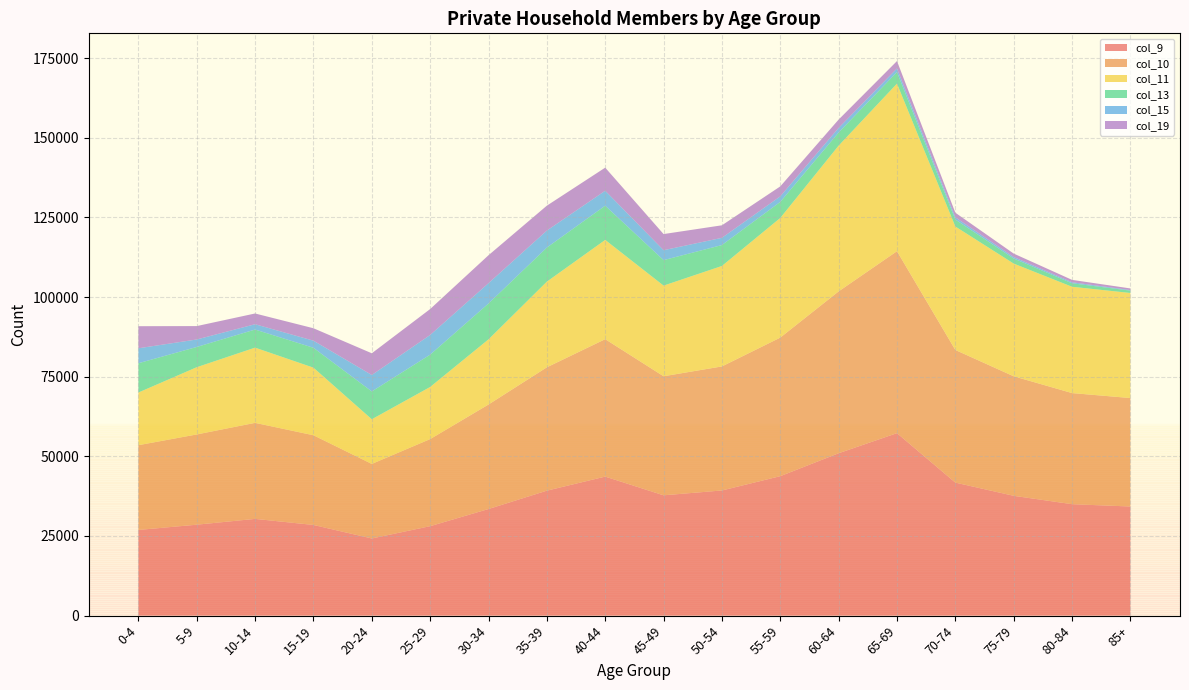

Which category has the highest value in the col_9 series?

65-69